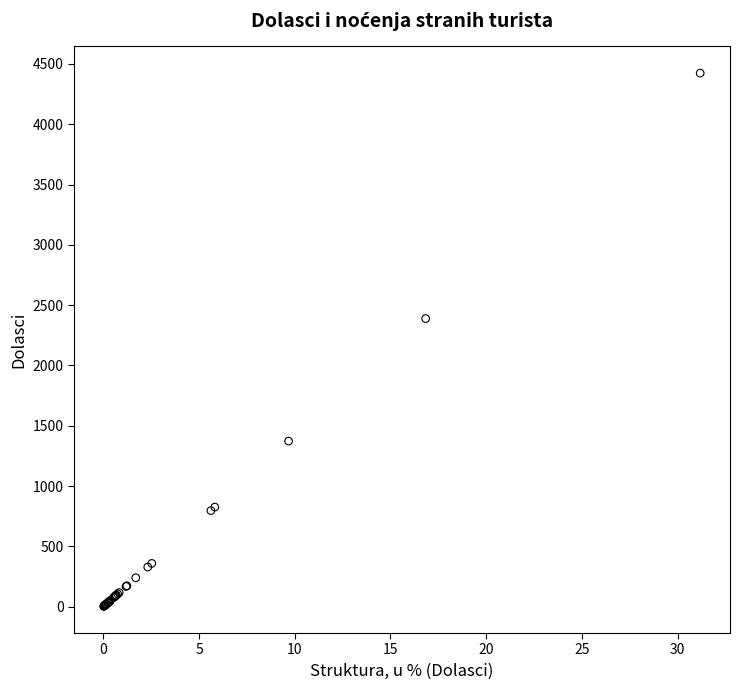

What Y value in the scatter plot is closest to 2213?

2389